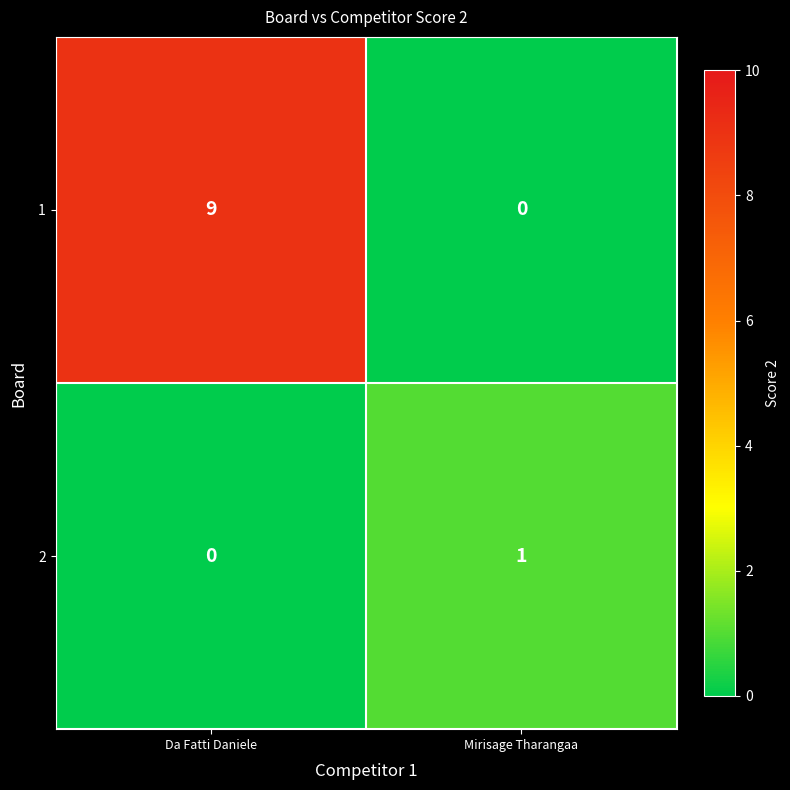

Rank the series by their maximum value, from lowest to highest.

2, 1